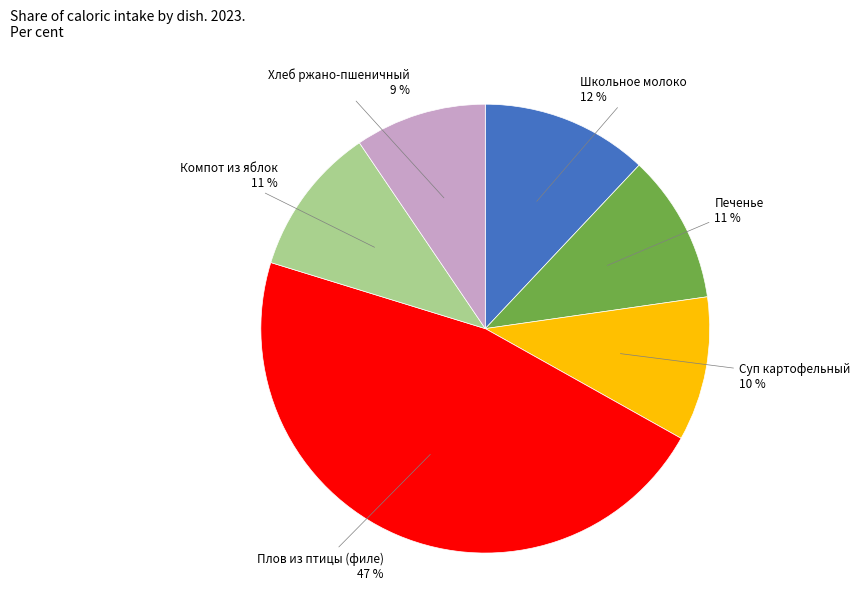

Does any single category account for the majority?

No